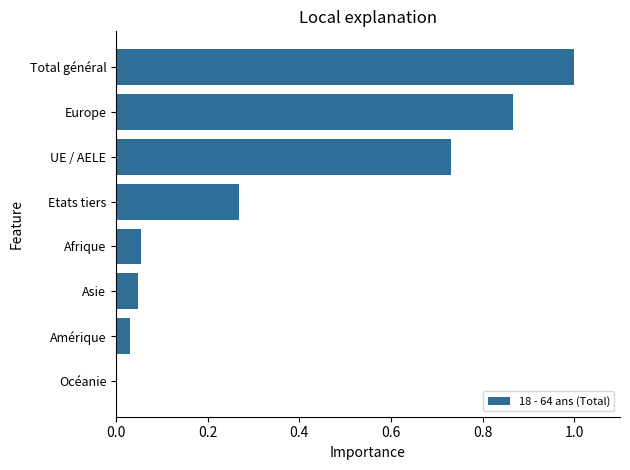

The chart shows a value of 0.1 at Asie. True or false?

False